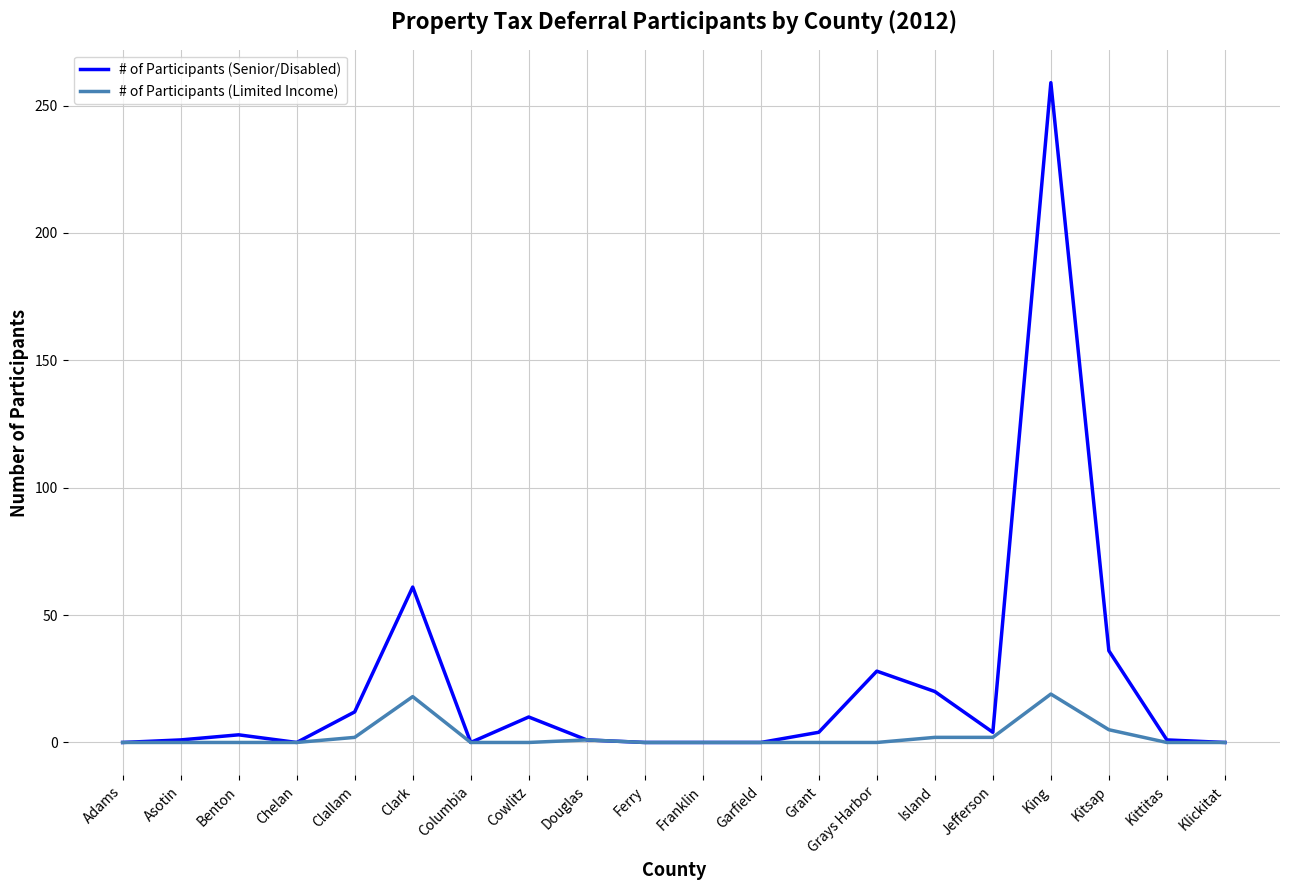

Is this an area chart (filled region under the line)?

No